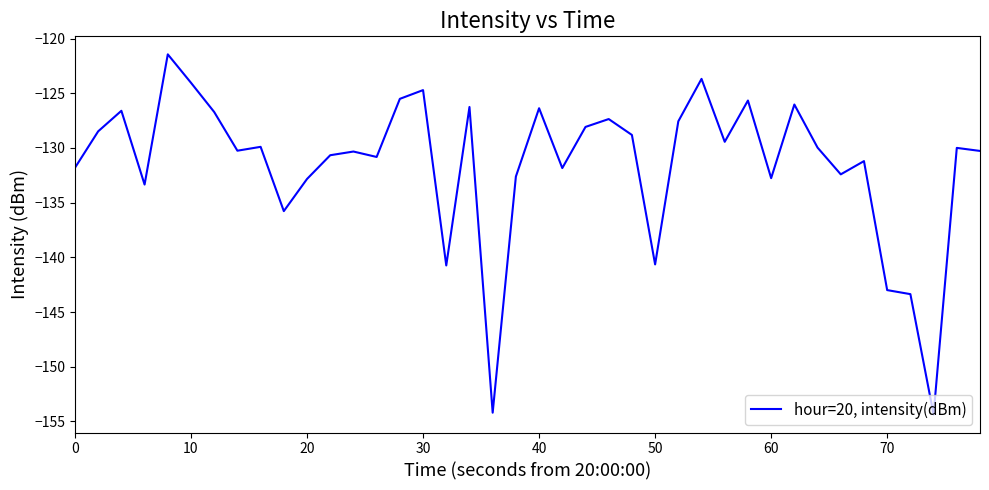

What is the sum of all values?

-5259.9